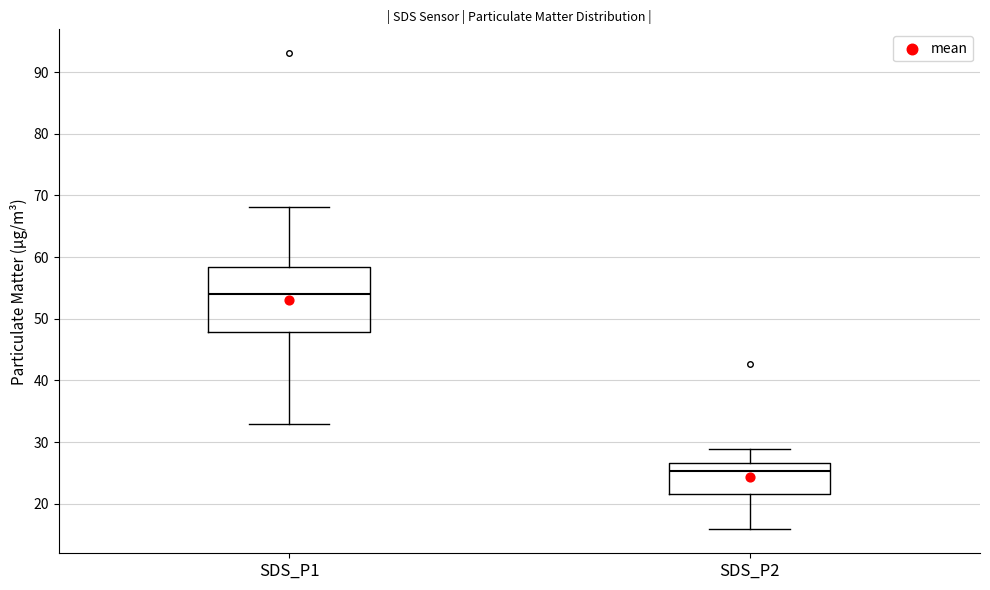

Which box's median line is the lowest?

SDS_P2